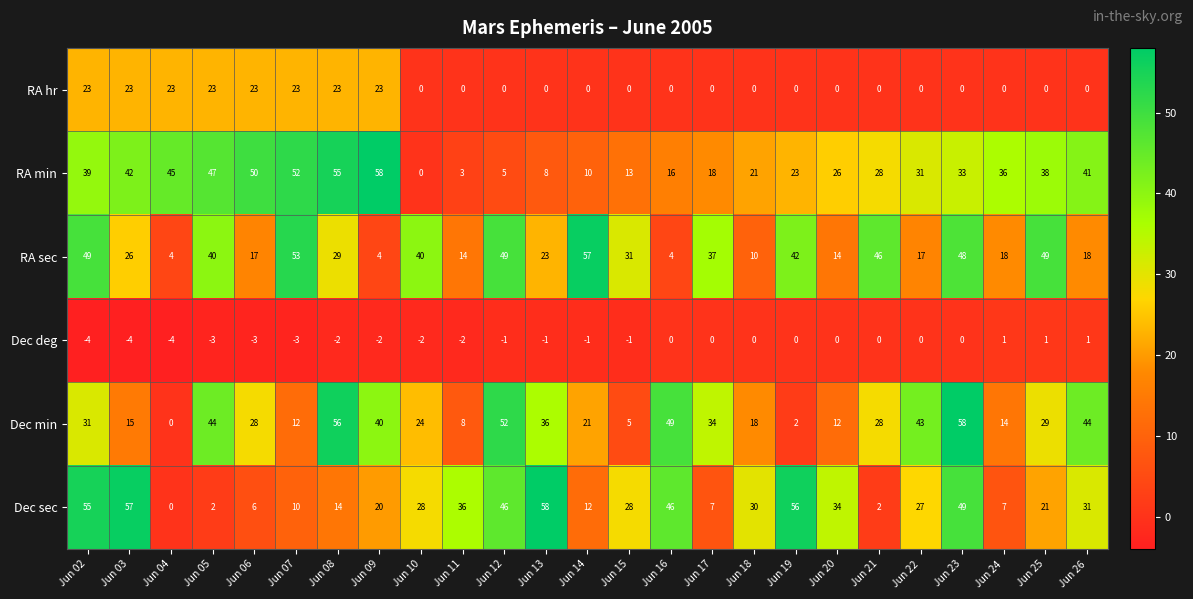

At which label is Dec min closest to 29?

Jun 25